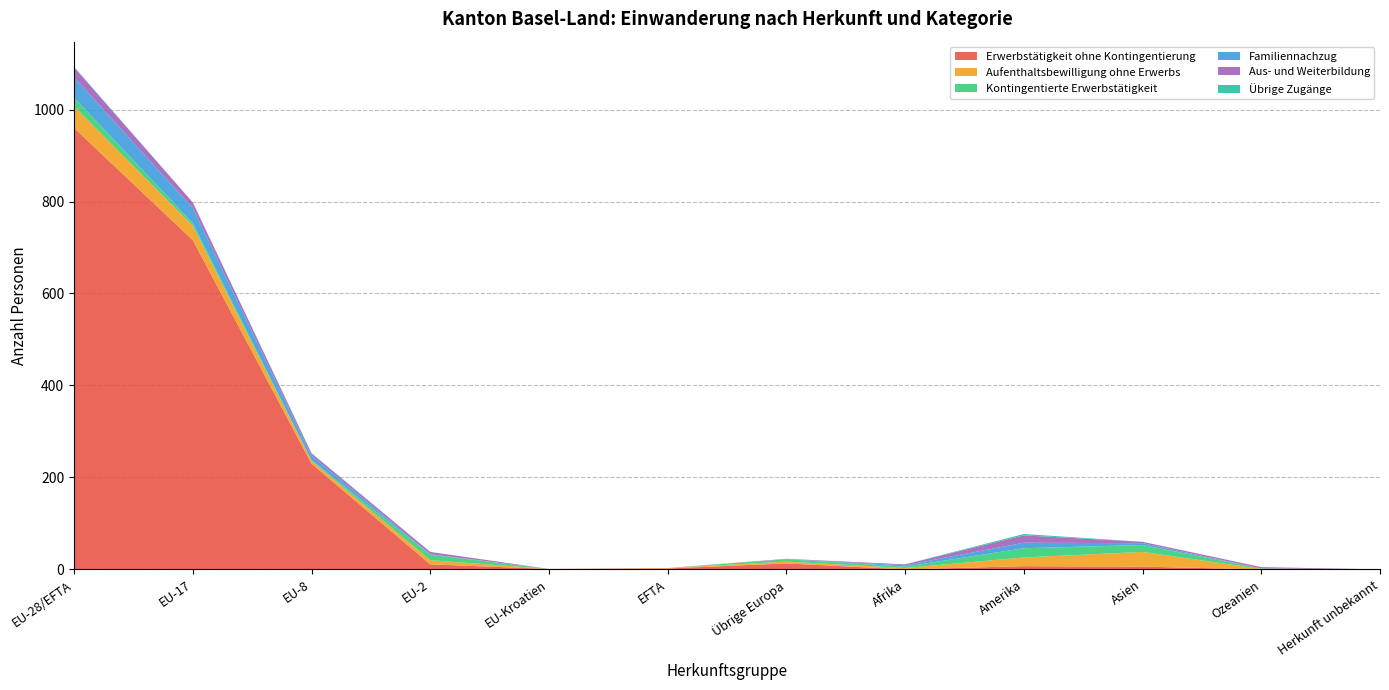

Reading right to left, what are all the values shown in this chart?

Erwerbstätigkeit ohne Kontingentierung: Herkunft unbekannt=0	Ozeanien=0	Asien=6	Amerika=7	Afrika=0	Übrige Europa=13	EFTA=2	EU-Kroatien=1	EU-2=11	EU-8=230	EU-17=716	EU-28/EFTA=960
Aufenthaltsbewilligung ohne Erwerbs: Herkunft unbekannt=0	Ozeanien=1	Asien=32	Amerika=19	Afrika=3	Übrige Europa=4	EFTA=1	EU-Kroatien=0	EU-2=9	EU-8=6	EU-17=31	EU-28/EFTA=47
Kontingentierte Erwerbstätigkeit: Herkunft unbekannt=0	Ozeanien=1	Asien=15	Amerika=20	Afrika=3	Übrige Europa=5	EFTA=0	EU-Kroatien=0	EU-2=12	EU-8=1	EU-17=6	EU-28/EFTA=19
Familiennachzug: Herkunft unbekannt=0	Ozeanien=0	Asien=4	Amerika=12	Afrika=3	Übrige Europa=0	EFTA=0	EU-Kroatien=0	EU-2=1	EU-8=10	EU-17=33	EU-28/EFTA=44
Aus- und Weiterbildung: Herkunft unbekannt=0	Ozeanien=3	Asien=3	Amerika=16	Afrika=2	Übrige Europa=1	EFTA=0	EU-Kroatien=0	EU-2=5	EU-8=5	EU-17=12	EU-28/EFTA=22
Übrige Zugänge: Herkunft unbekannt=0	Ozeanien=0	Asien=0	Amerika=3	Afrika=0	Übrige Europa=0	EFTA=0	EU-Kroatien=0	EU-2=0	EU-8=1	EU-17=0	EU-28/EFTA=1